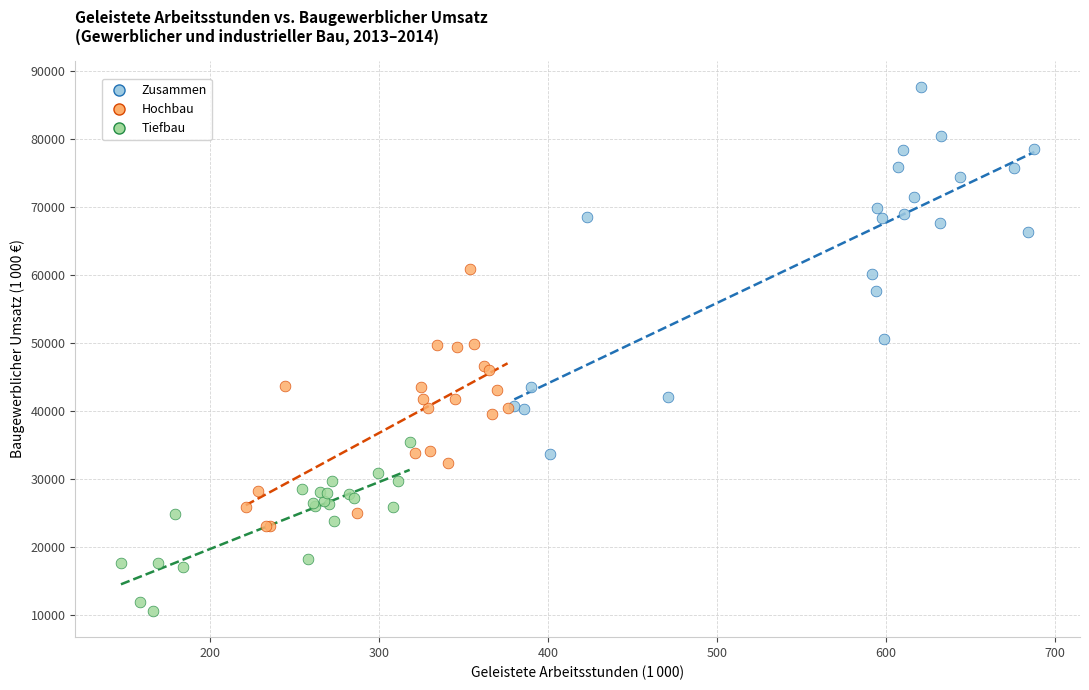

Which series contains the lowest Y value?

Tiefbau